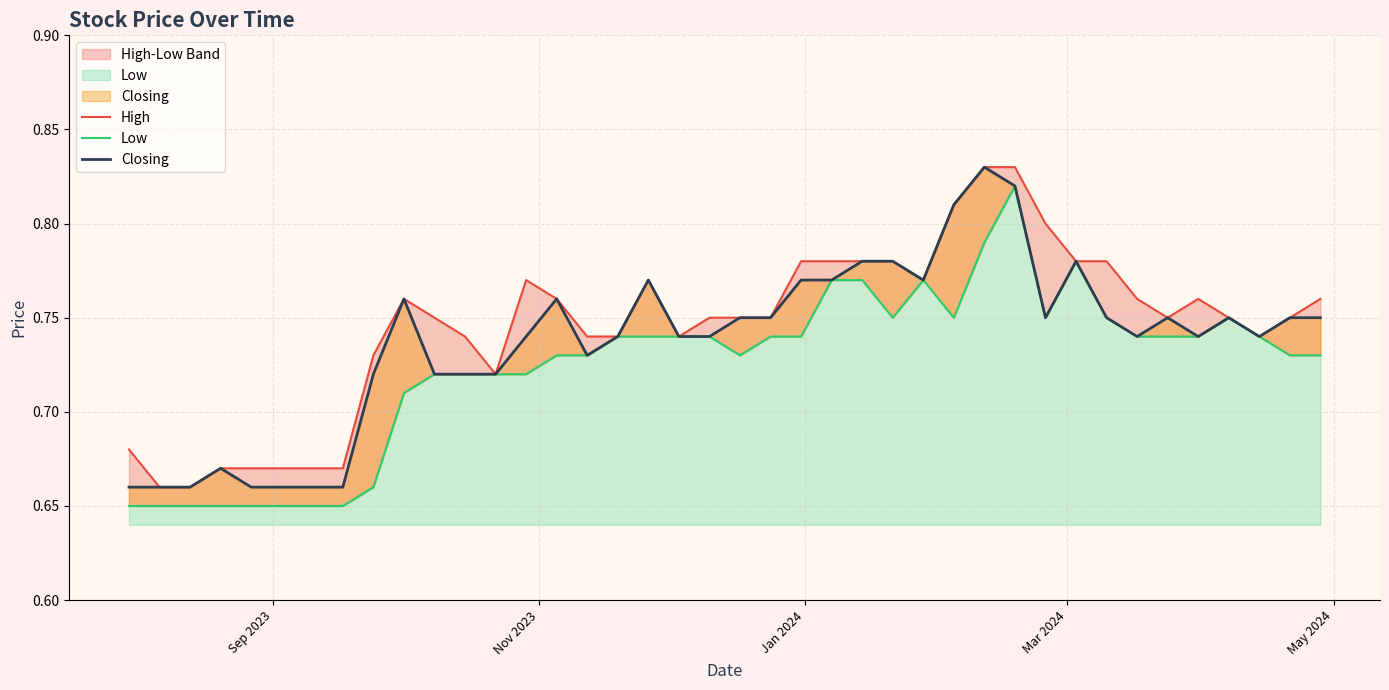

Does the chart display data point markers on the line(s)?

No